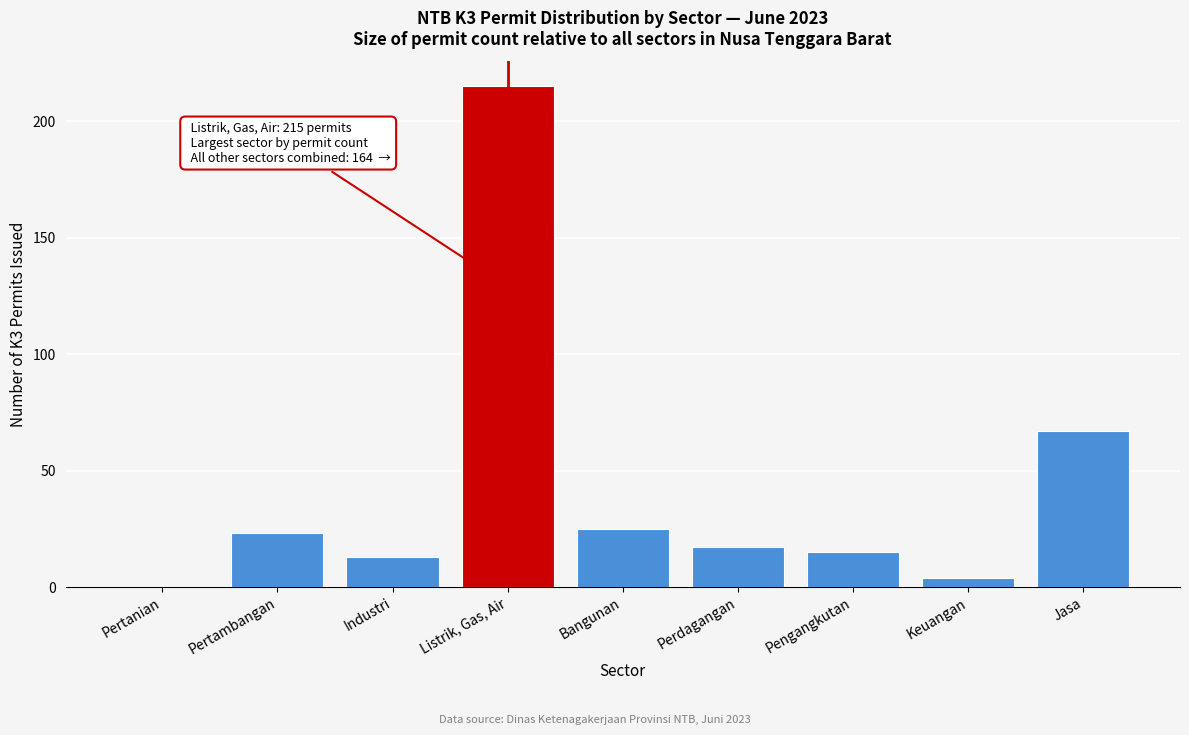

Reading left to right, what are all the values shown in this chart?

Pertanian=0	Pertambangan=23	Industri=13	Listrik, Gas, Air=215	Bangunan=25	Perdagangan=17	Pengangkutan=15	Keuangan=4	Jasa=67